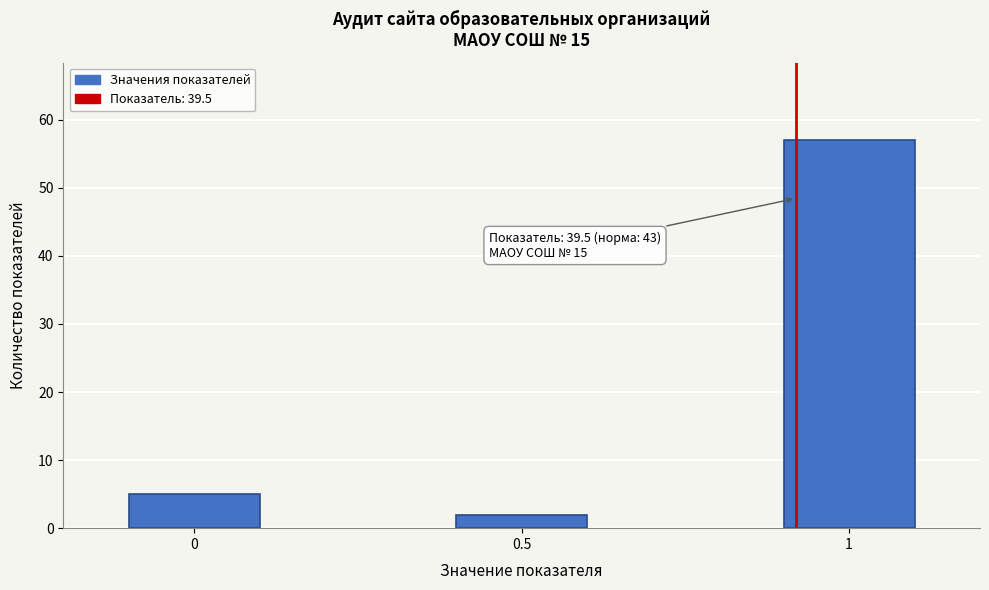

Reading left to right, transcribe all the data shown in this chart.

5	2	57